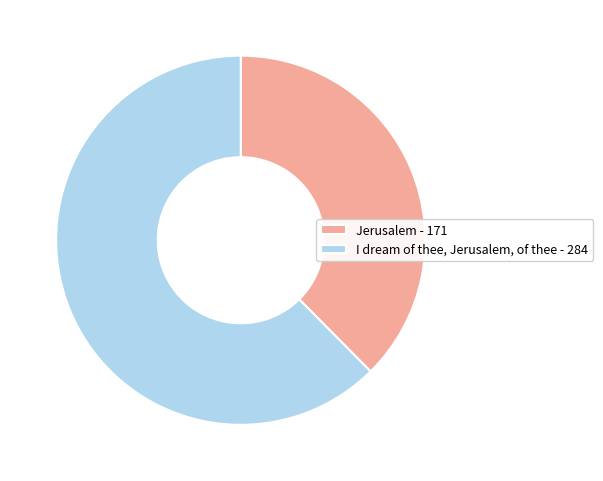

How many slices are in this pie chart?

2